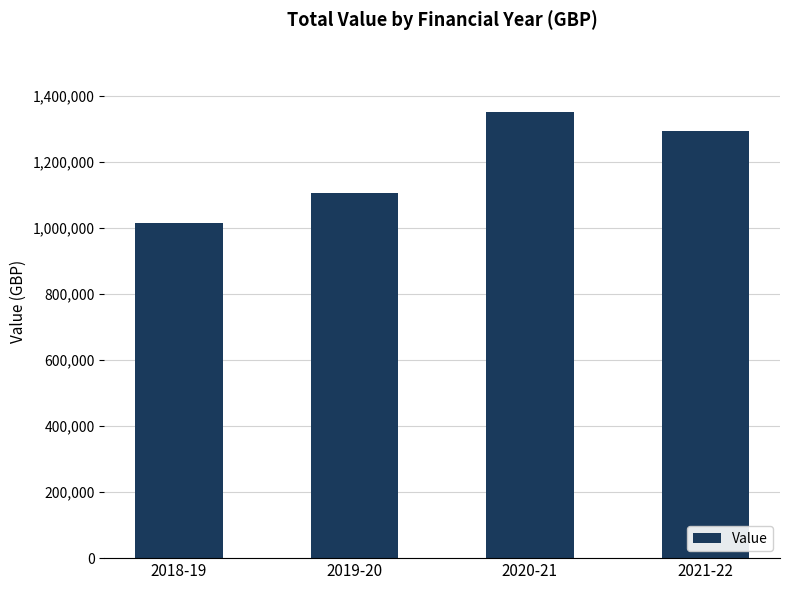

Which label corresponds to the smallest value in the chart?

2018-19